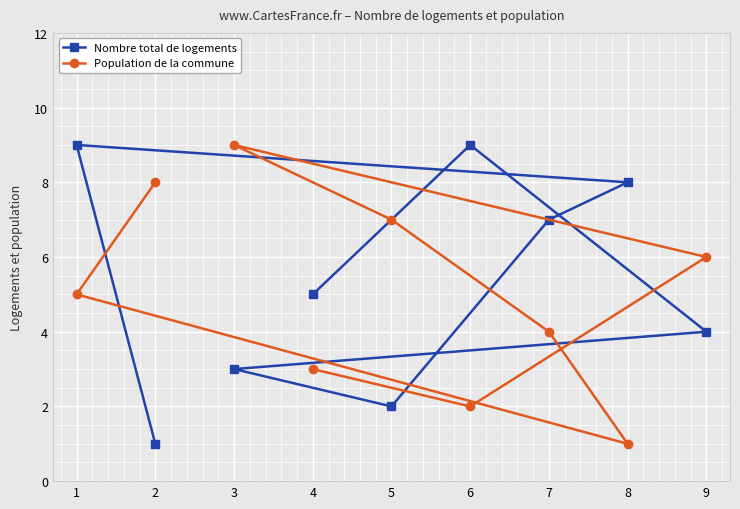

What is the difference between the maximum and minimum values in the Population de la commune series?

8